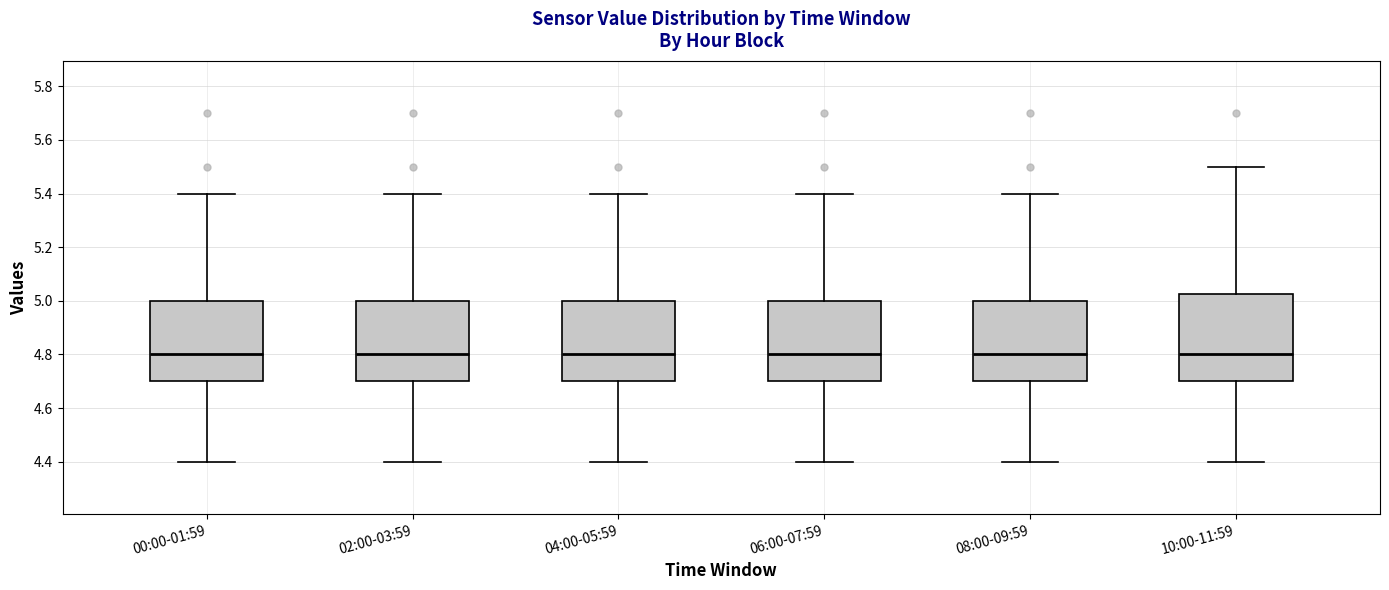

Comparing the boxes themselves (not the whiskers), which one is the tallest?

10:00-11:59